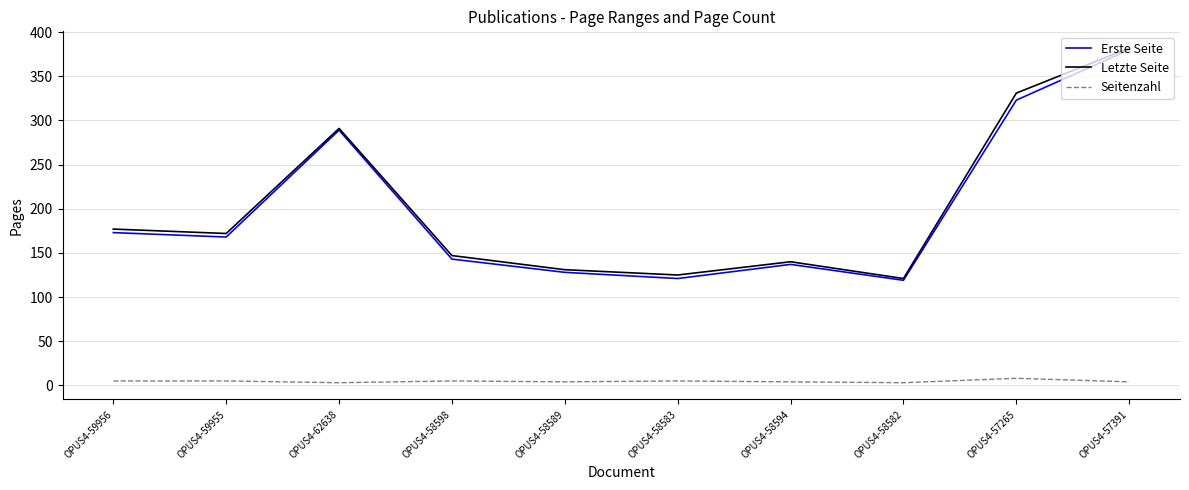

What is the difference between the Letzte Seite values at OPUS4-58583 and OPUS4-58598?

22